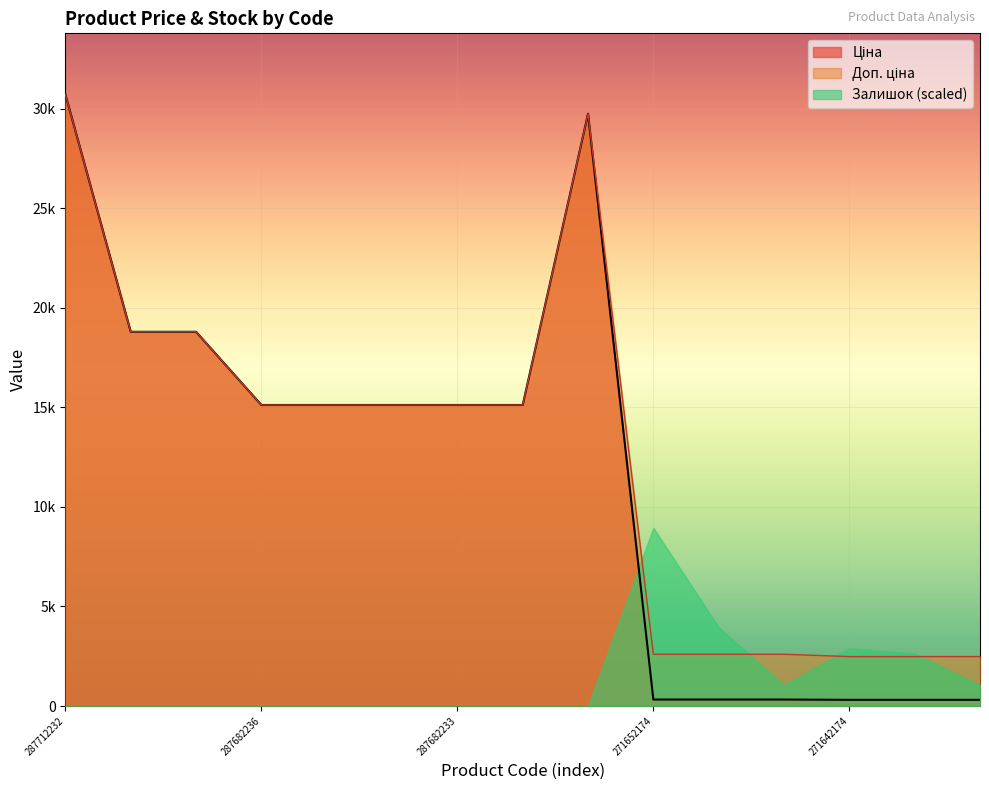

Is it true that Доп. ціна equals 5062.8 at 287682234?

False